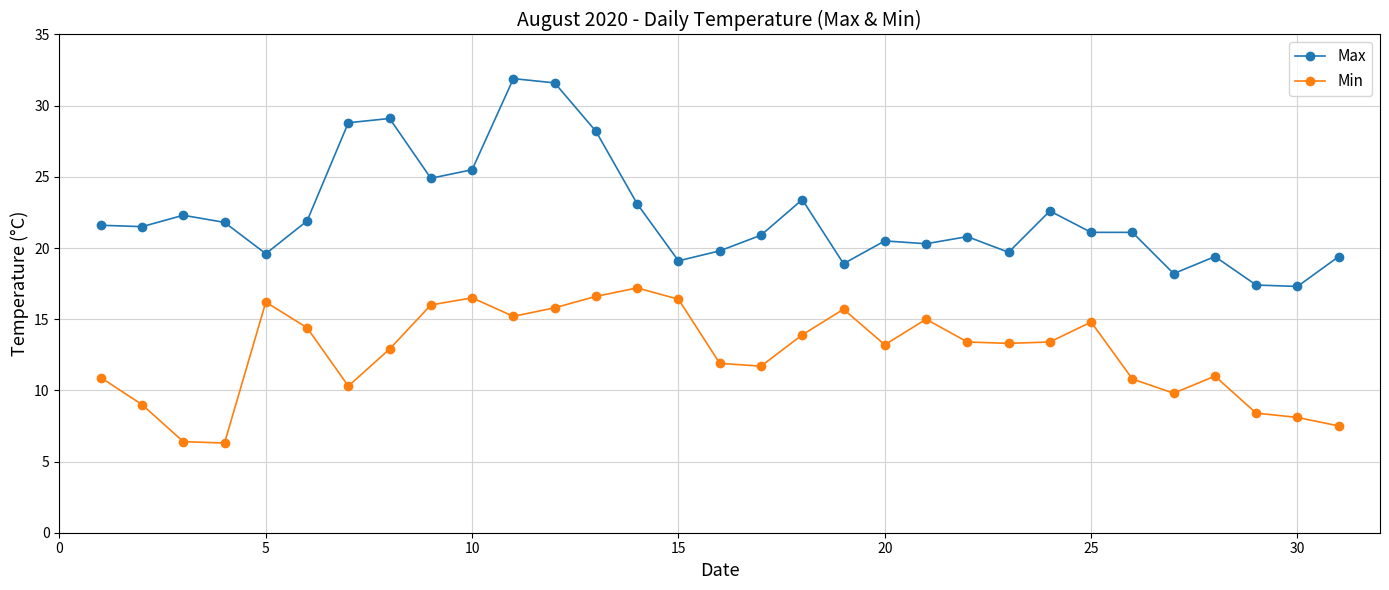

What is the sum of all Min values?

392.0